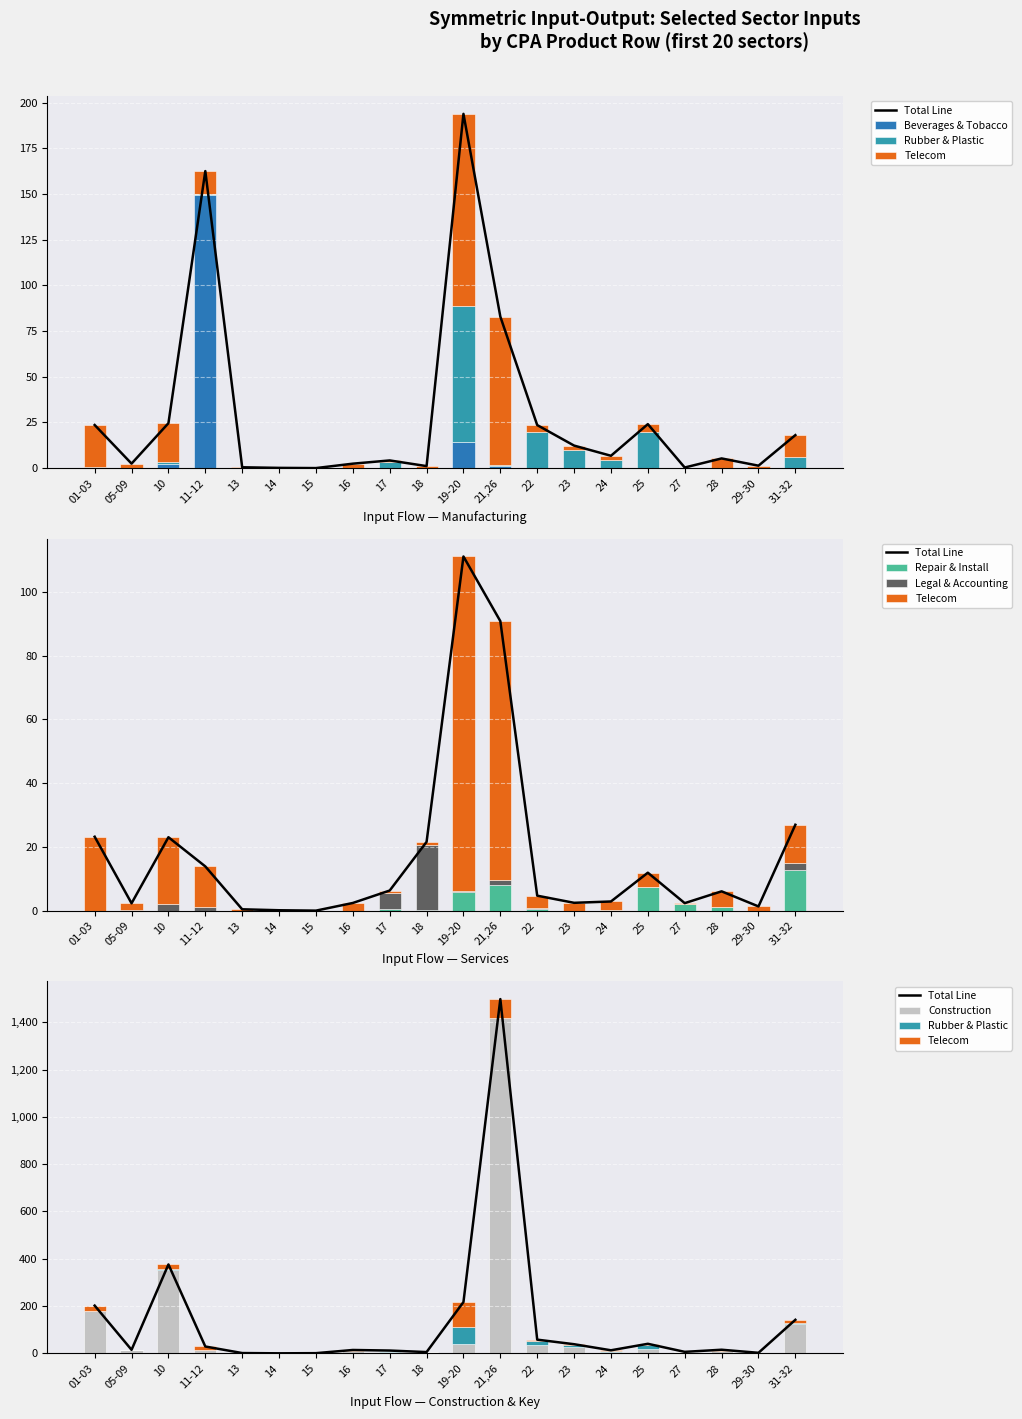

Is the value of Beverages & Tobacco at 22 greater than the value of Repair & Install at 23?

Yes